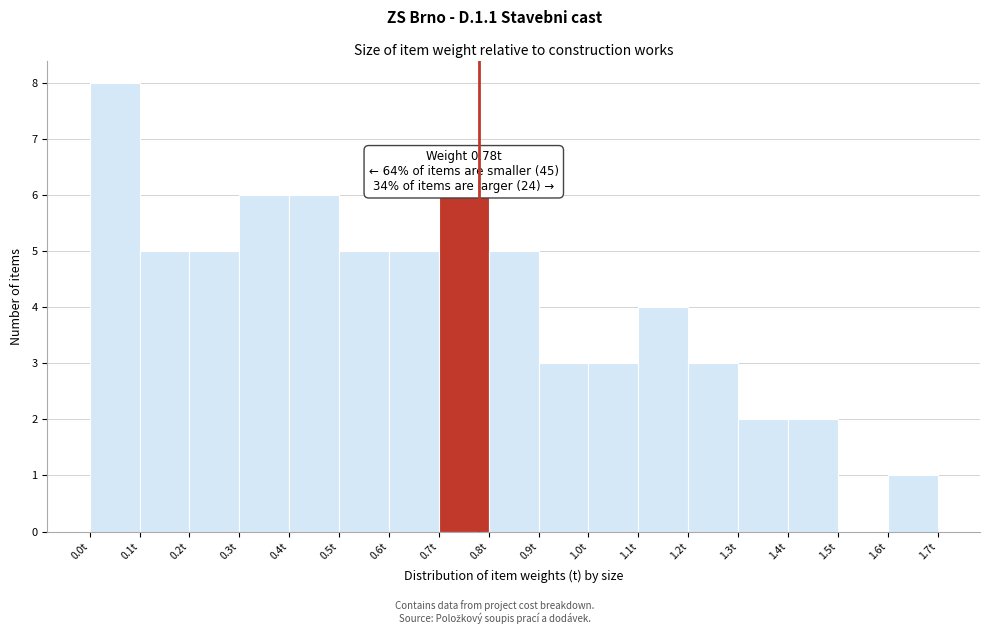

Which range on the x-axis has the tallest bar?

0.0 to 0.1